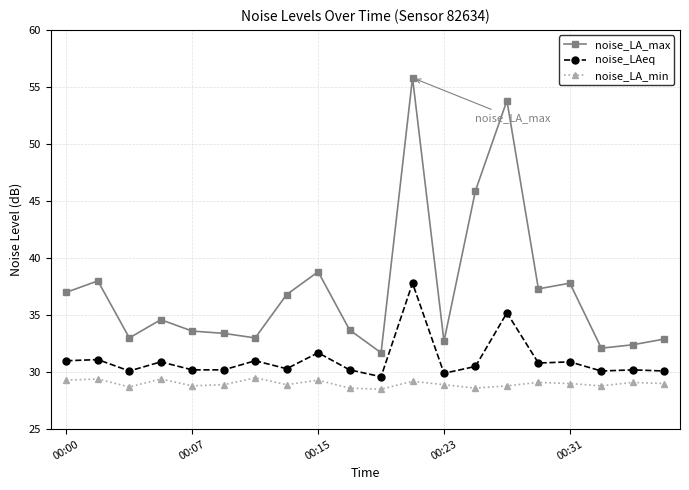

True or false: noise_LA_min and noise_LA_max intersect in this chart.

False